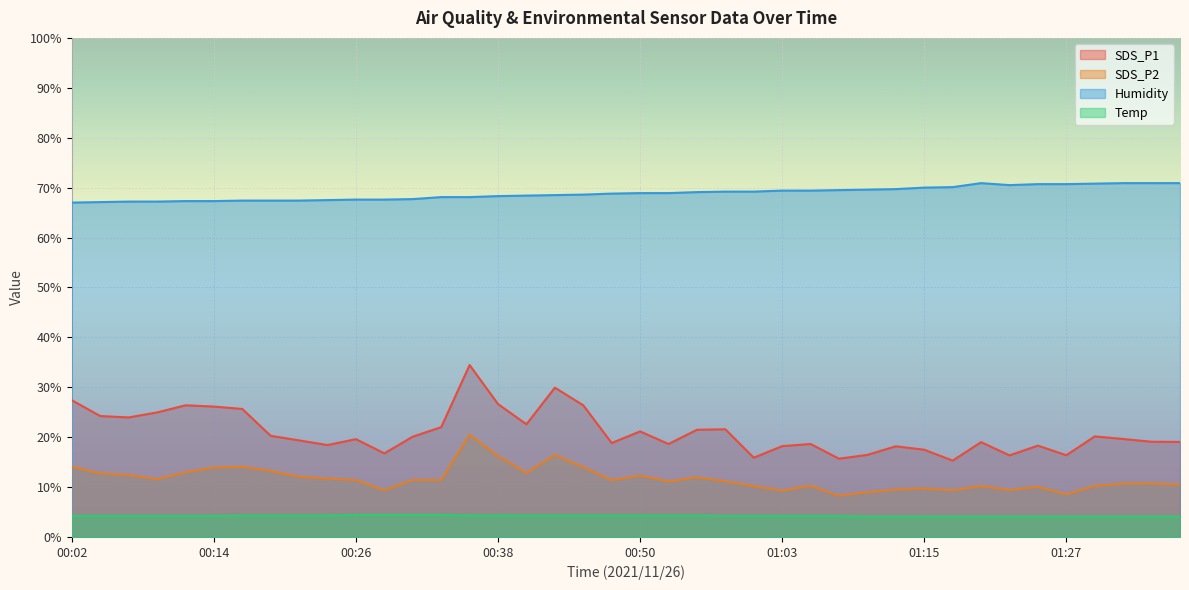

What is the total value across all series at 00:02?

112.7